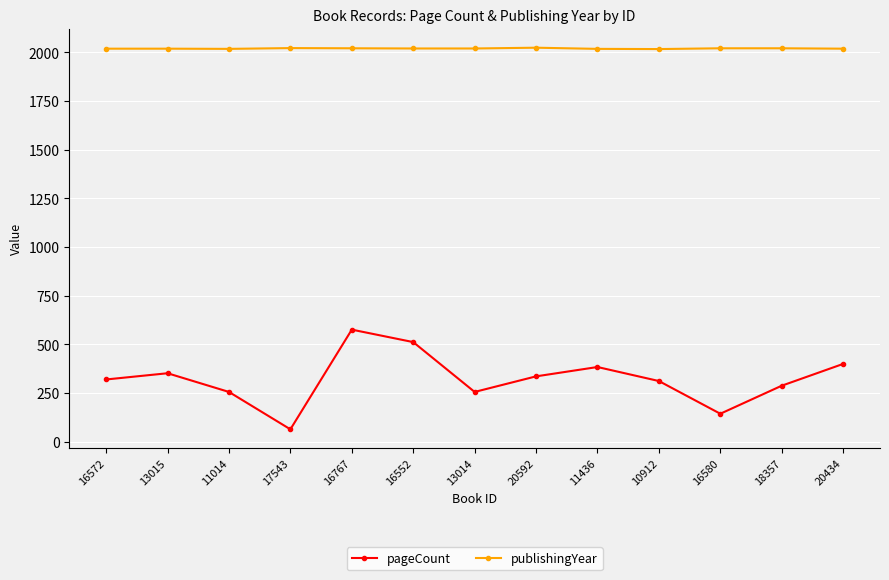

Is this an area chart (filled region under the line)?

No